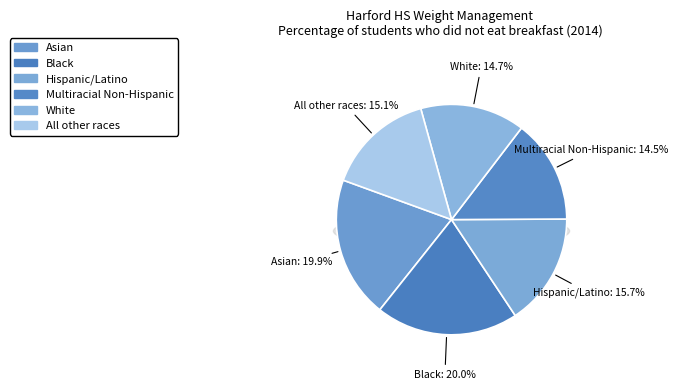

To the nearest percent, what percentage of the pie is Hispanic/Latino?

16%